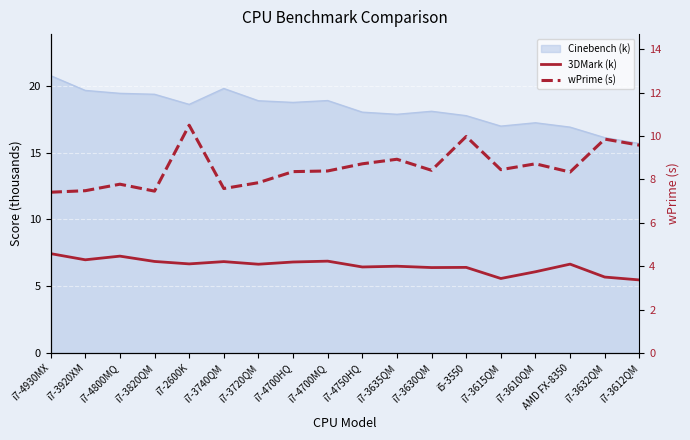

Which has a higher value, i7-3615QM or i7-3632QM?

i7-3632QM